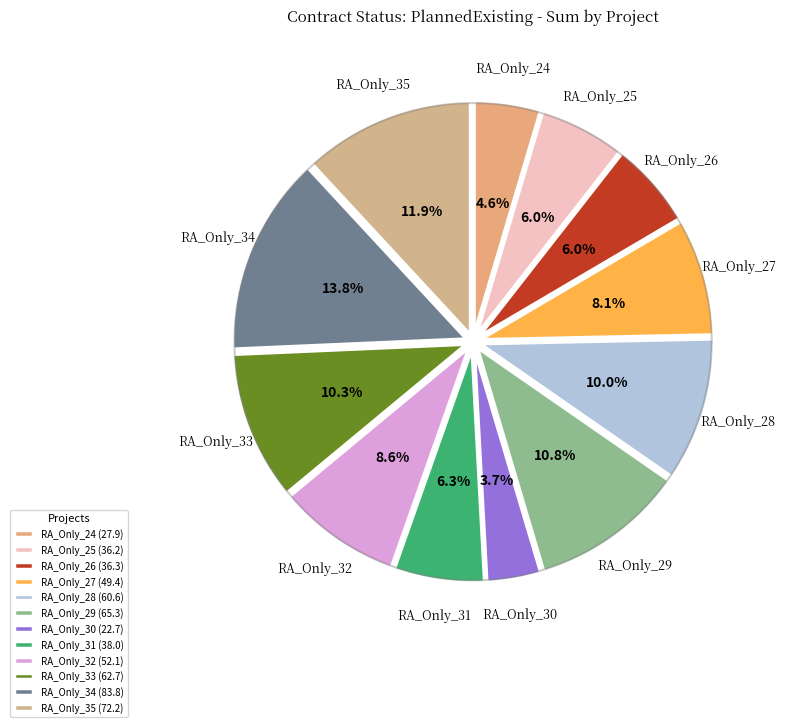

What percentage is the VCEA_IRP2022_RA_Only_30 slice, to the nearest percent?

4%